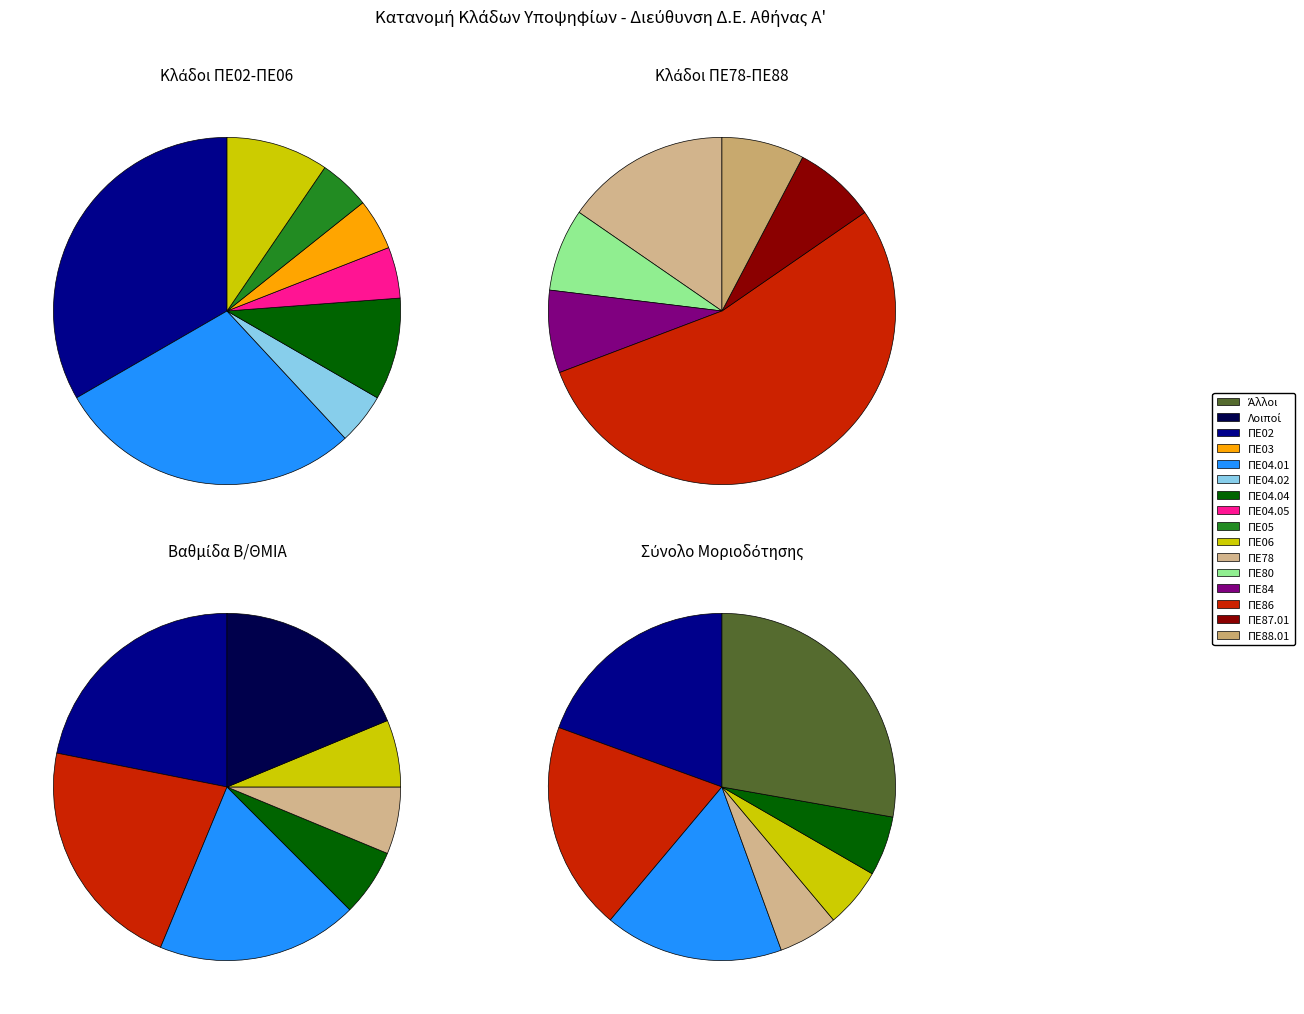

Rank the categories by value from highest to lowest.

ΠΕ02, ΠΕ86, ΠΕ04.01, ΠΕ04.04, ΠΕ78, ΠΕ06, ΠΕ04.02, ΠΕ04.05, ΠΕ80, ΠΕ84, ΠΕ87.01, ΠΕ88.01, ΠΕ03, ΠΕ05